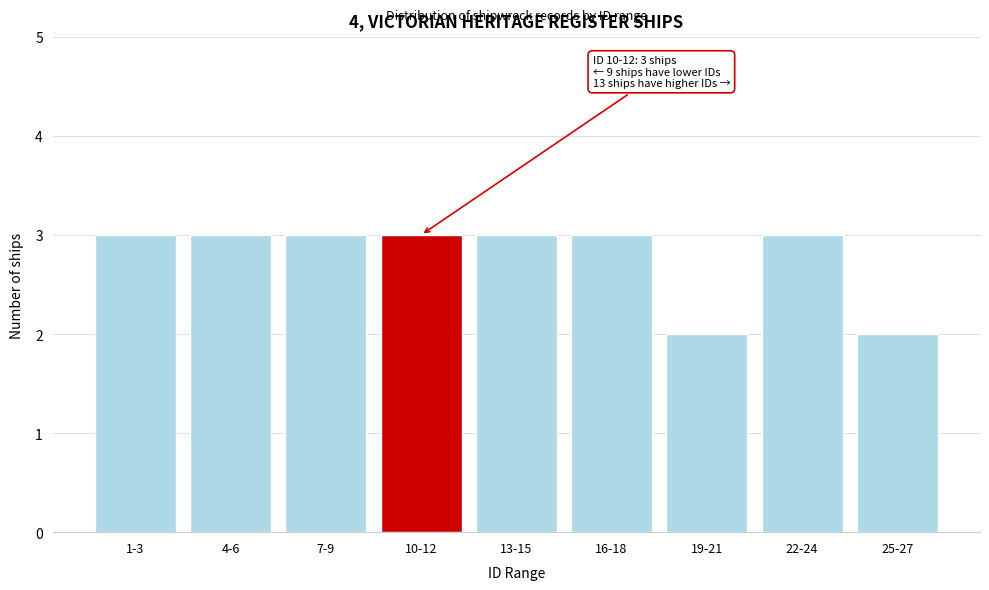

Reading left to right, extract all data points from this chart.

1-3=3	4-6=3	7-9=3	10-12=3	13-15=3	16-18=3	19-21=2	22-24=3	25-27=2